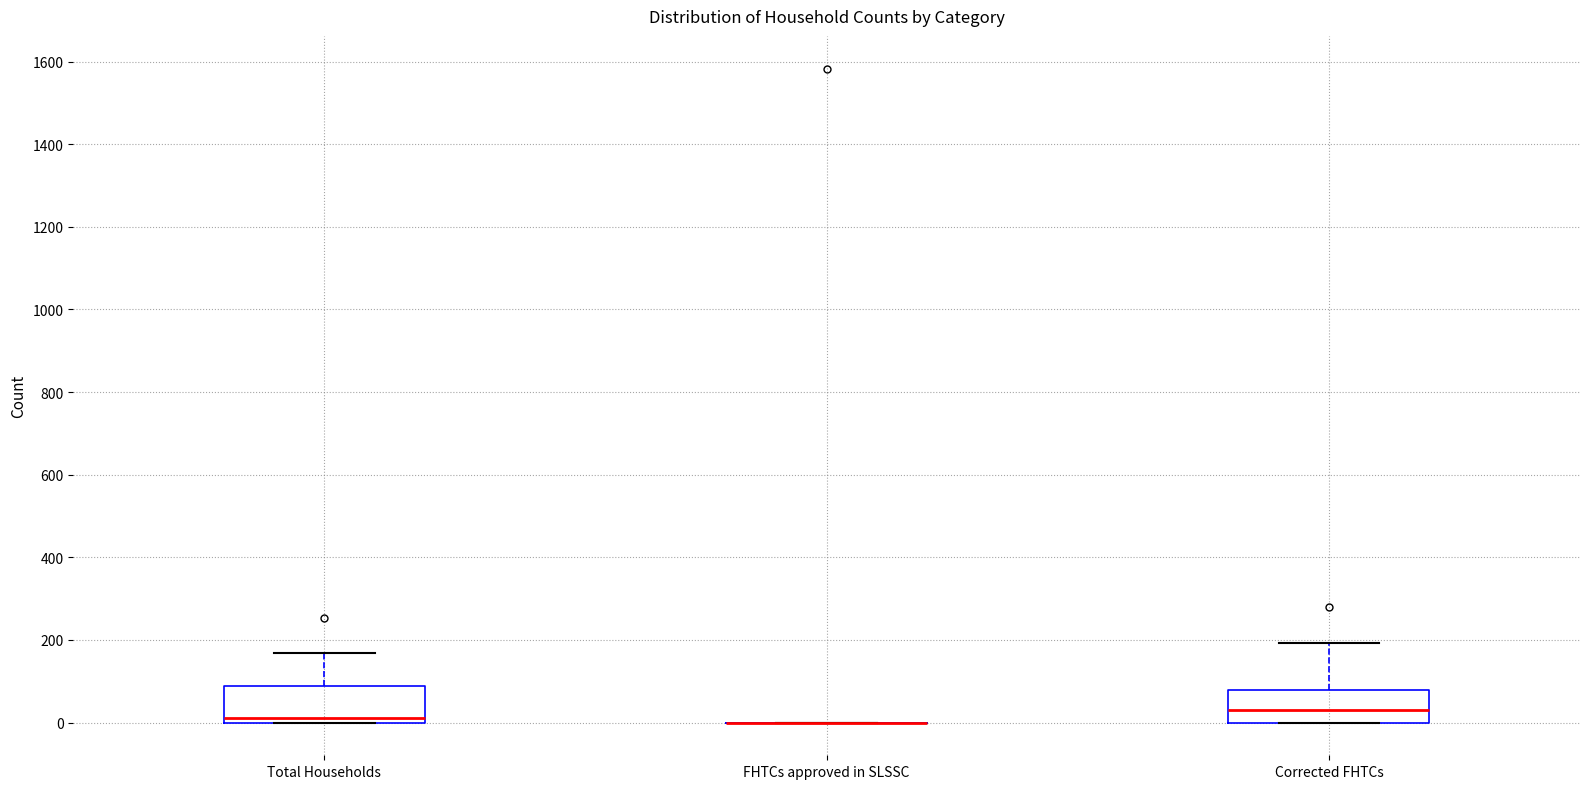

Reading left to right, read every box against the y-axis: the position of its median line, the range the box covers, and the ends of its whiskers. The values are not printed on the chart, so give them approximately, as read against the axis.

Total Households: median 20, box 0 to 80, whiskers 0 to 160
FHTCs approved in SLSSC: box collapsed to a line at 0, whiskers 0 to 0
Corrected FHTCs: median 40, box 0 to 80, whiskers 0 to 200